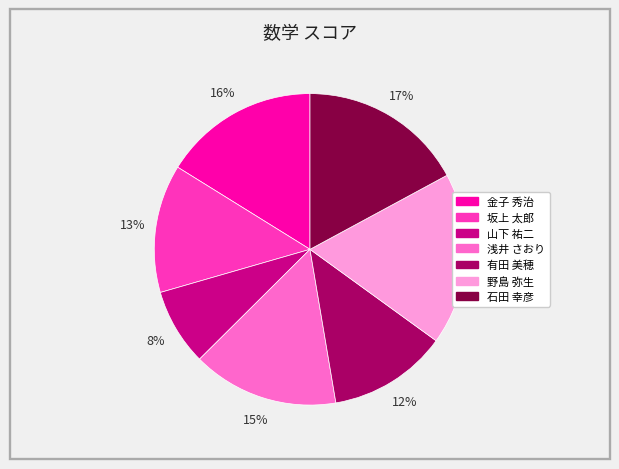

Is it true that 有田 美穂 is 12% of the pie?

True